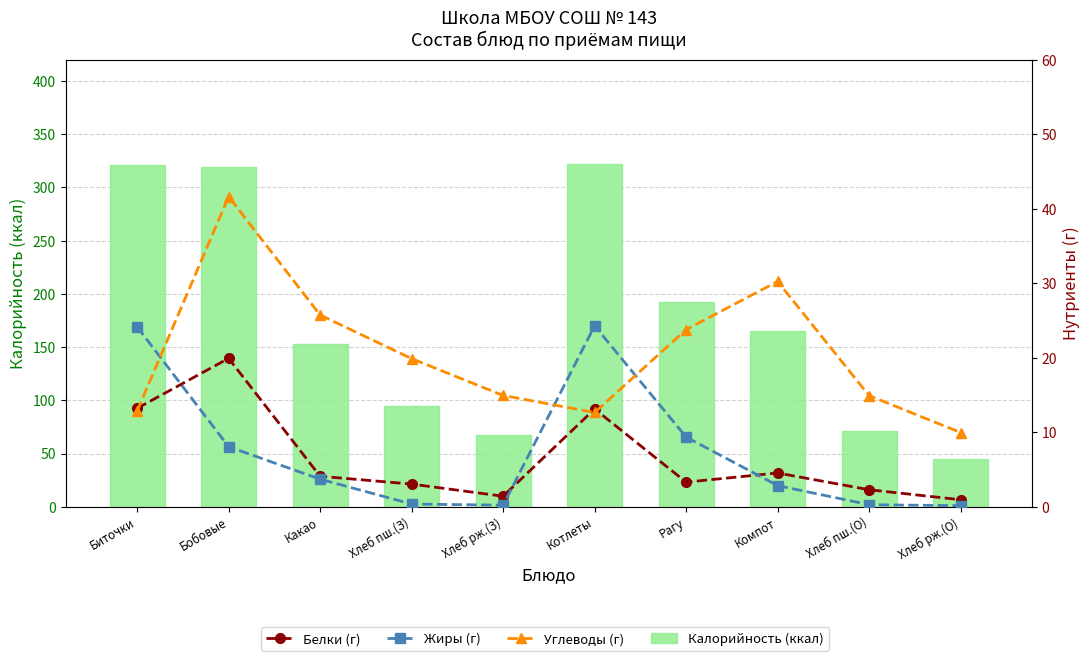

How many data points does each series have?

10